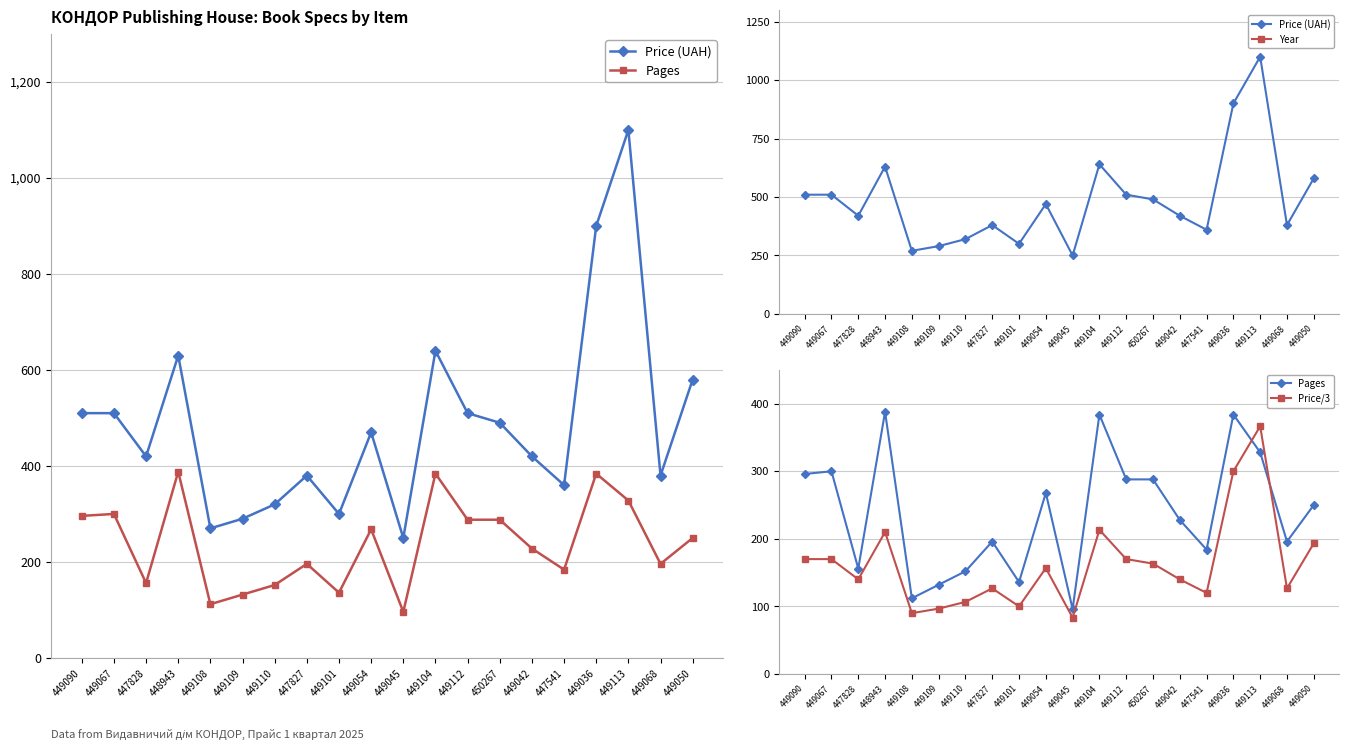

In Pages, how many points are higher than both neighbors (excluding endpoints)?

6